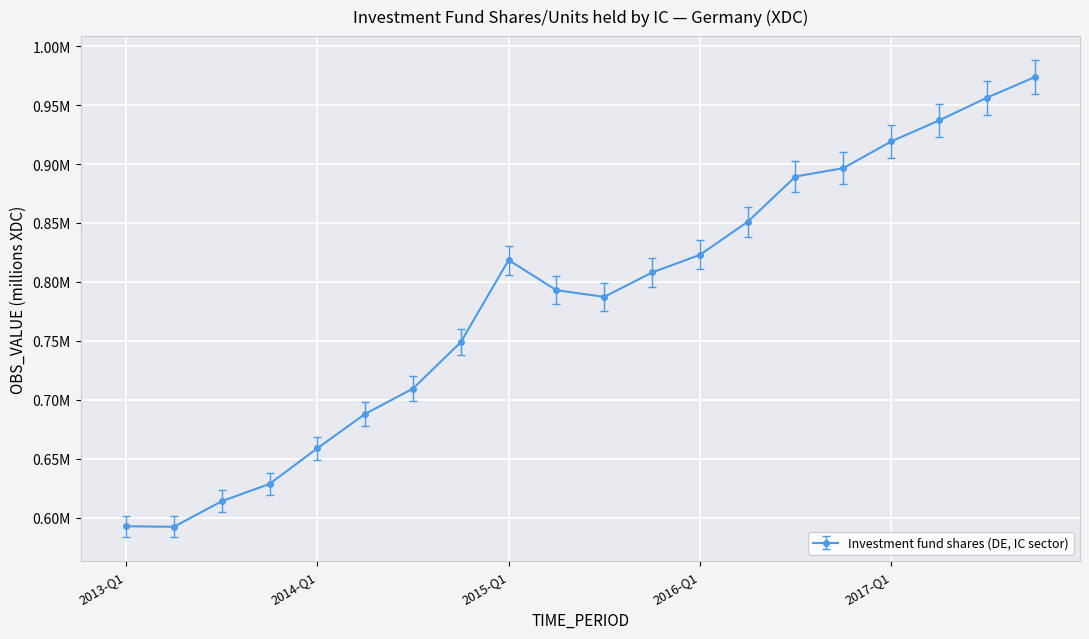

Rank the categories by value from highest to lowest.

2017-Q4, 2017-Q3, 2017-Q2, 2017-Q1, 2016-Q4, 2016-Q3, 2016-Q2, 2016-Q1, 2015-Q1, 2015-Q4, 2015-Q2, 2015-Q3, 2014-Q4, 2014-Q3, 2014-Q2, 2014-Q1, 2013-Q4, 2013-Q3, 2013-Q1, 2013-Q2